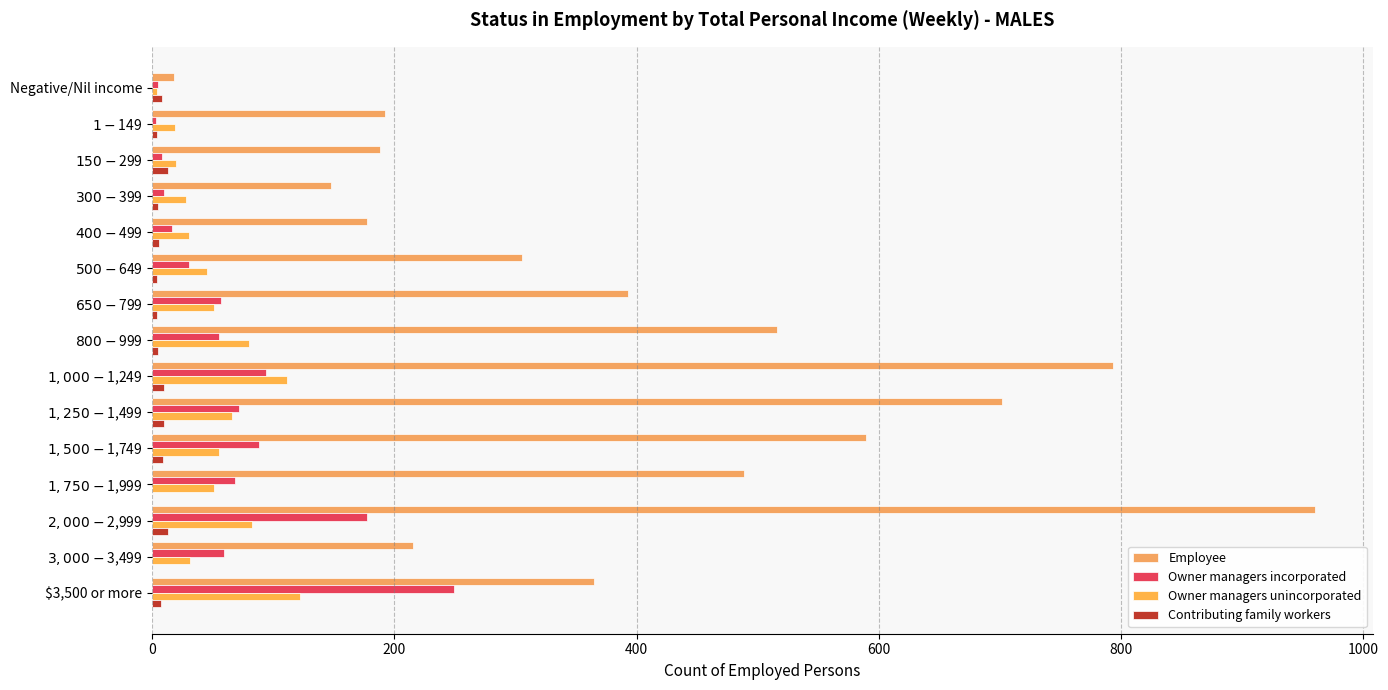

Count the number of data series in this chart.

4